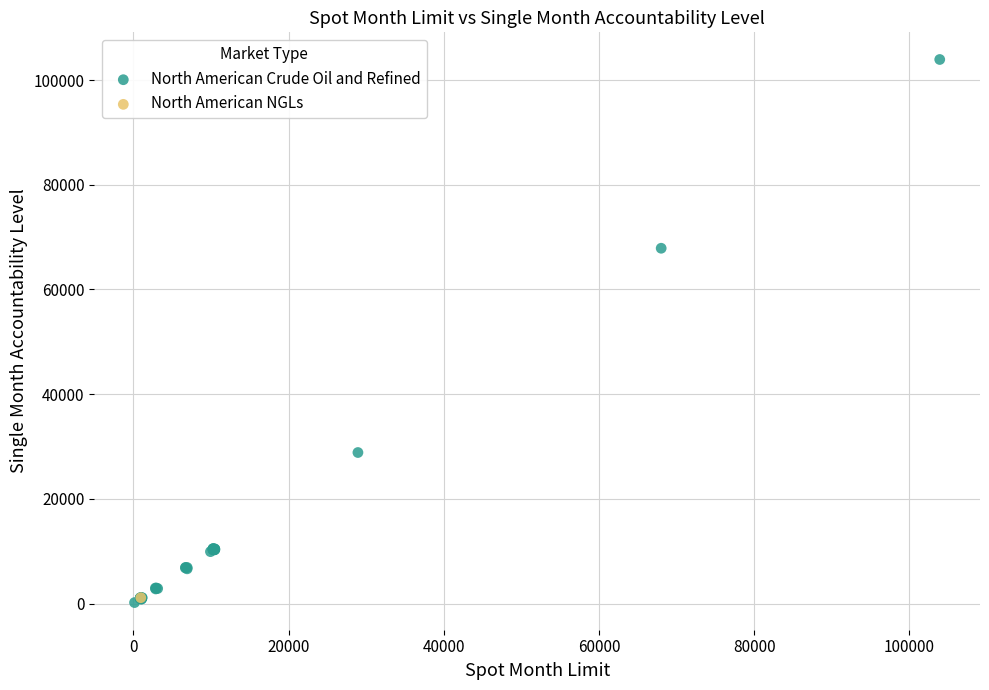

What are all the series names shown in the legend?

North American Crude Oil and Refined, North American NGLs